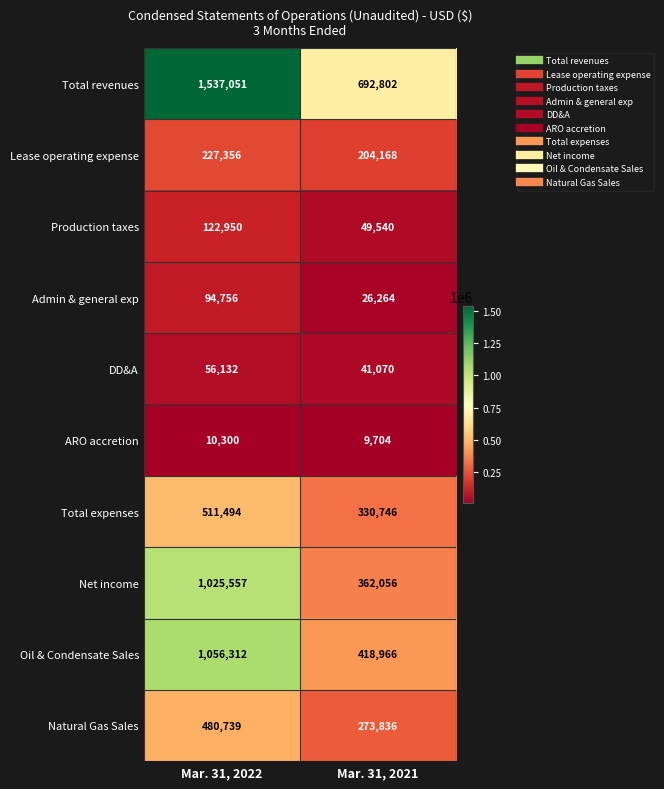

What is the greatest value displayed?

1537051